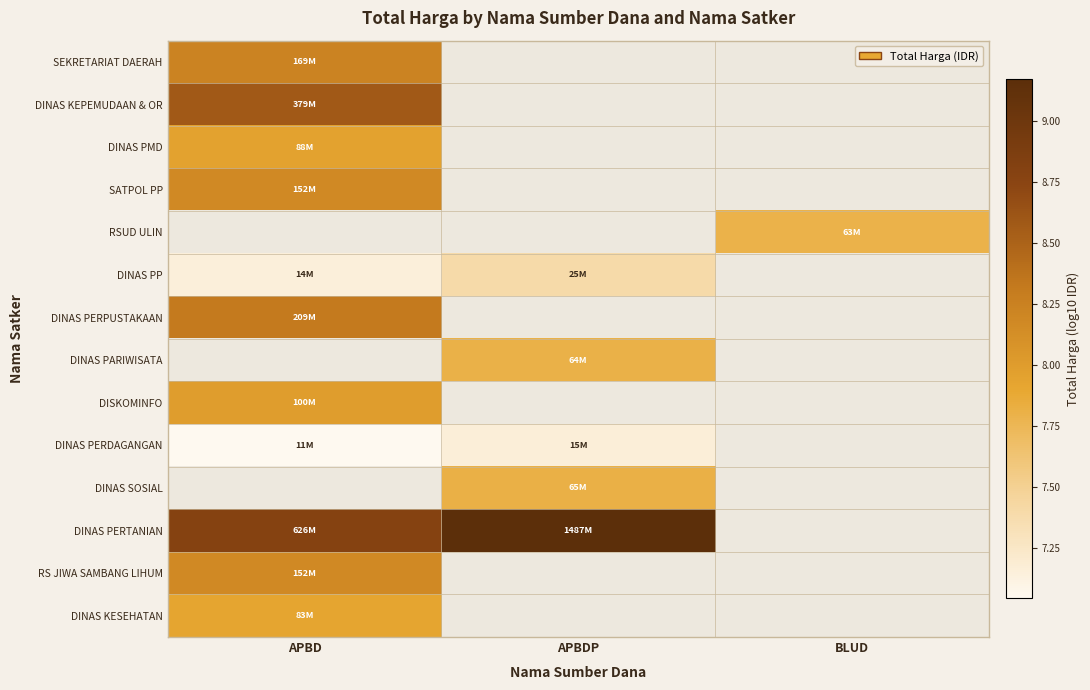

Where is DINAS PERTANIAN nearest to the value 8?

APBD